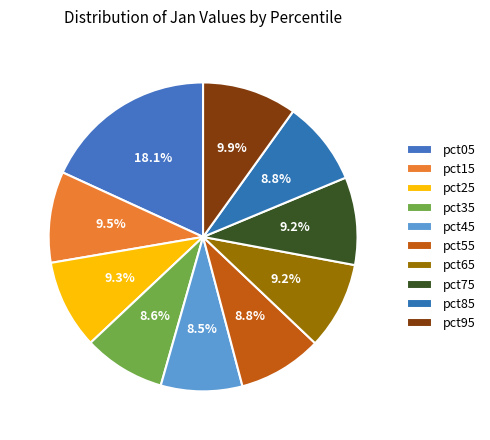

To the nearest percent, what is the difference between the largest and smallest slice percentages?

10%